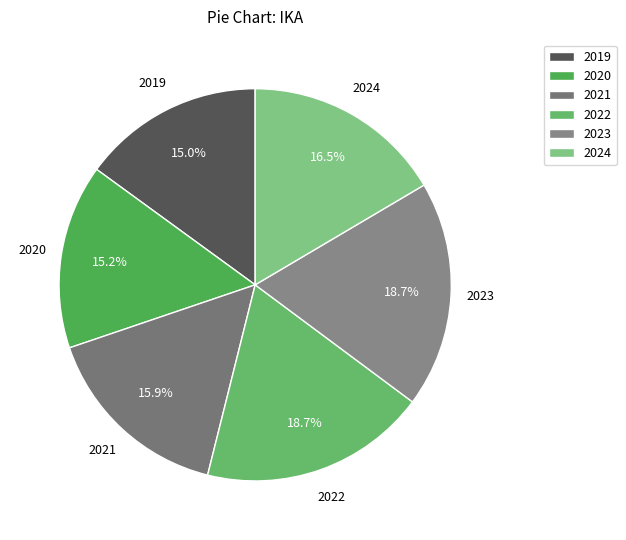

What percentage do 2021 and 2019 together represent?

30.9%